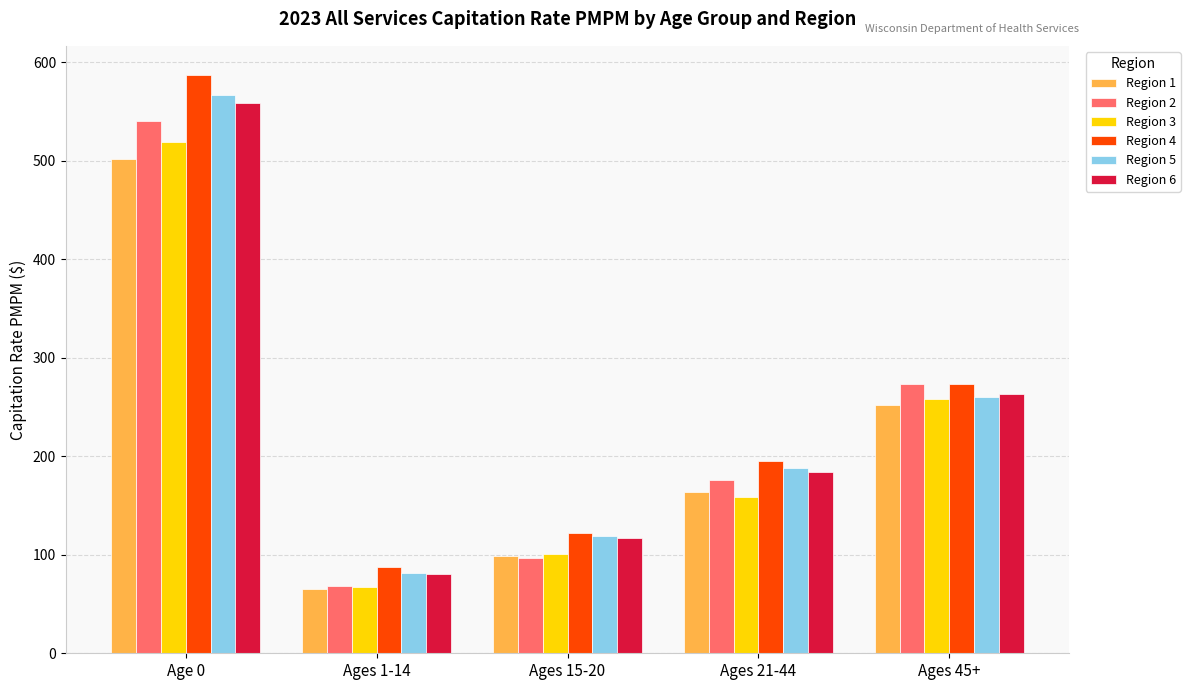

What is the sum of the Region 5 values at Ages 1-14 and Age 0?

648.5